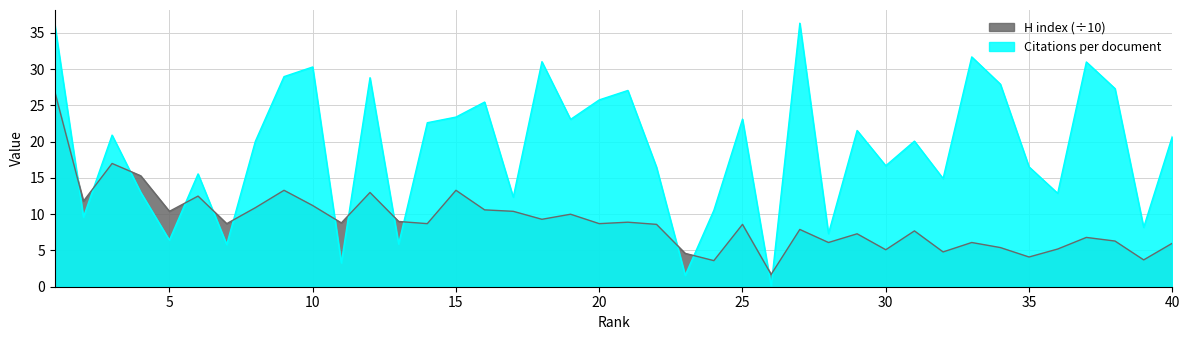

At 14, list the series in order from largest to smallest.

Citations per document, H index